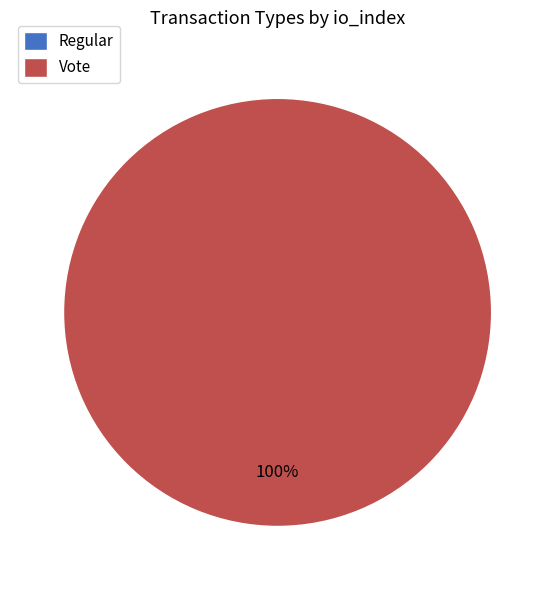

Do Vote and Regular together represent more than half of the pie?

Yes